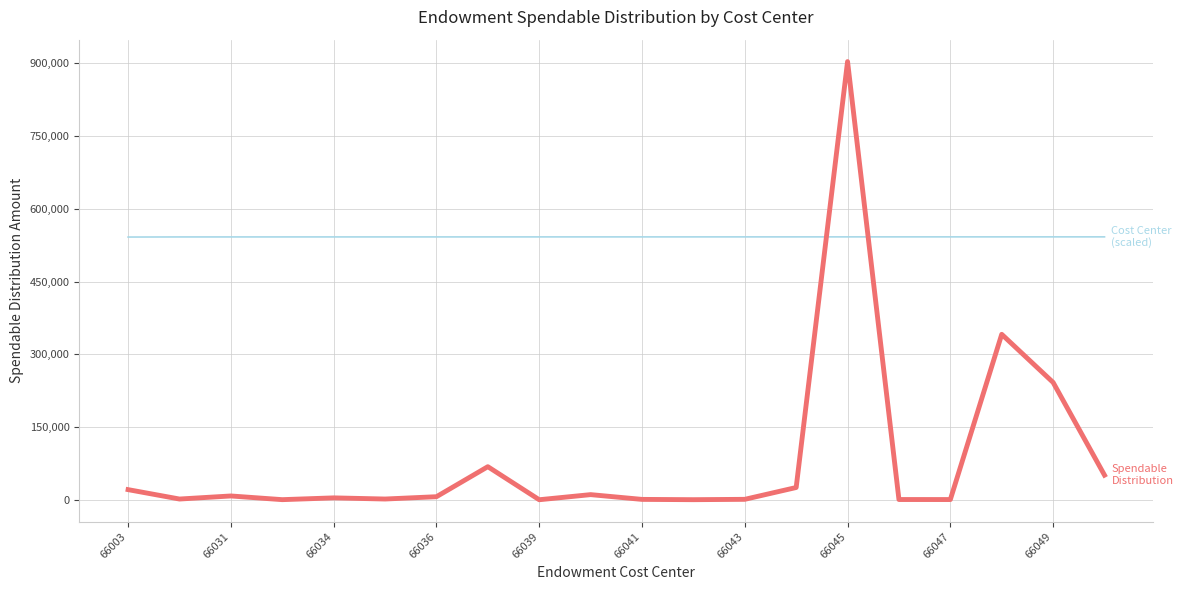

Is this an area chart (filled region under the line)?

No